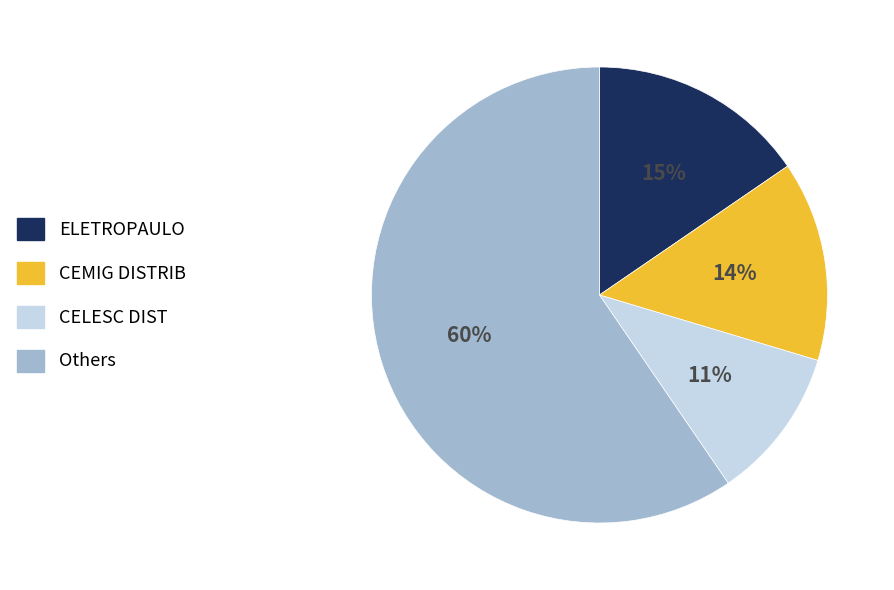

Is there any slice that represents more than half of the pie?

Yes